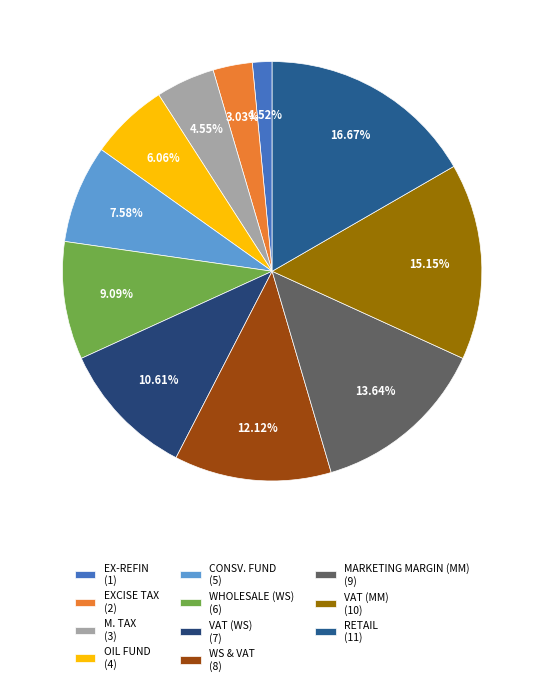

Does MARKETING MARGIN (MM) represent more than half of the total?

No